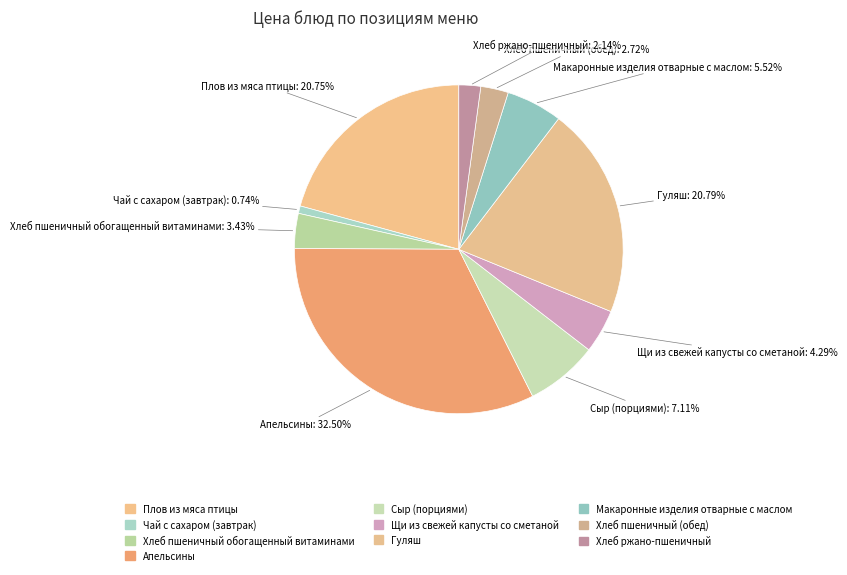

Rank the categories by value from lowest to highest.

Чай с сахаром (завтрак), Хлеб ржано-пшеничный, Хлеб пшеничный (обед), Хлеб пшеничный обогащенный витаминами, Щи из свежей капусты со сметаной, Макаронные изделия отварные с маслом, Сыр (порциями), Плов из мяса птицы, Гуляш, Апельсины